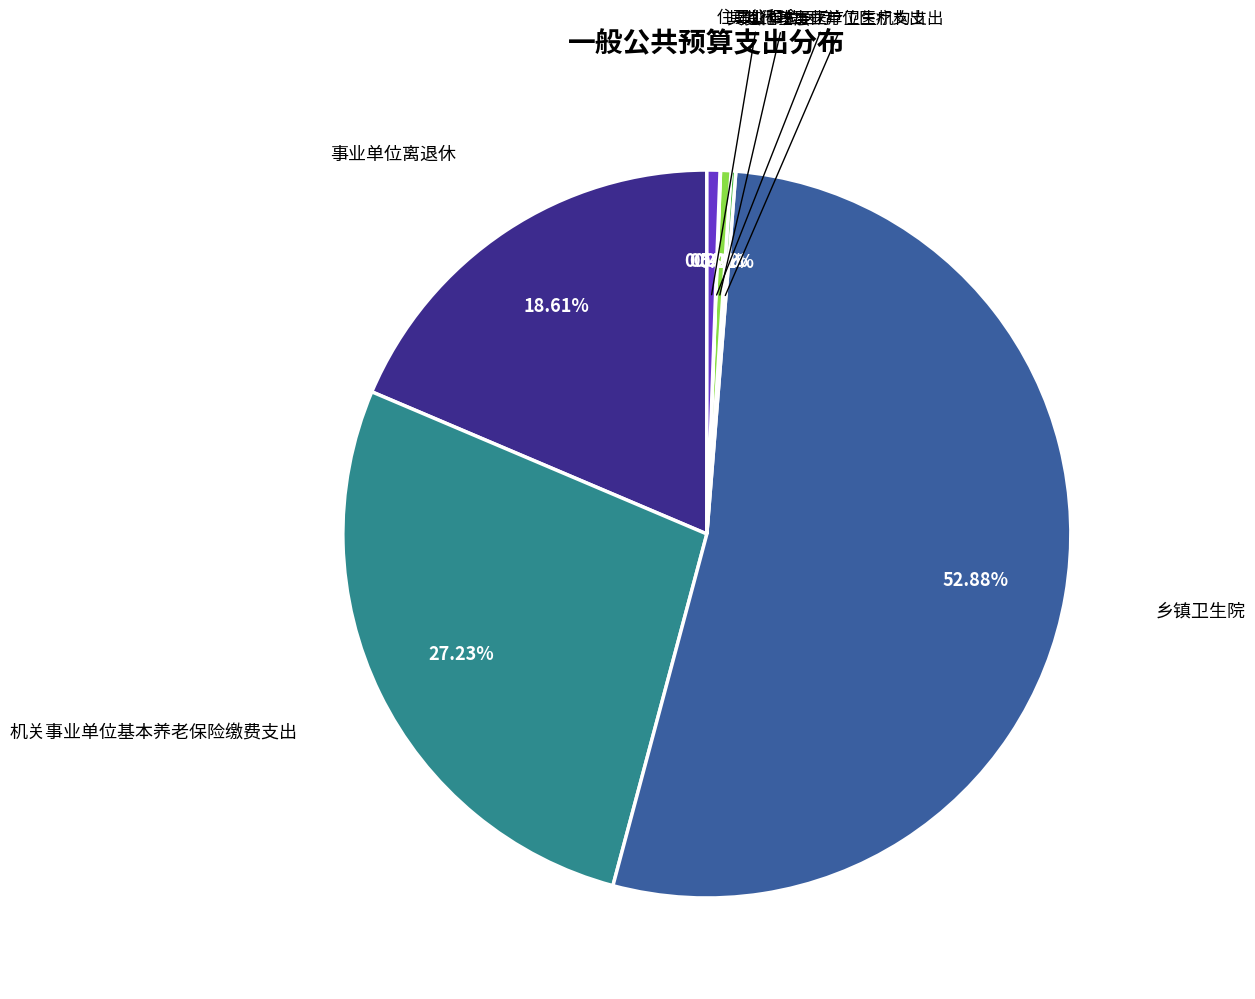

Does any single category account for the majority?

Yes